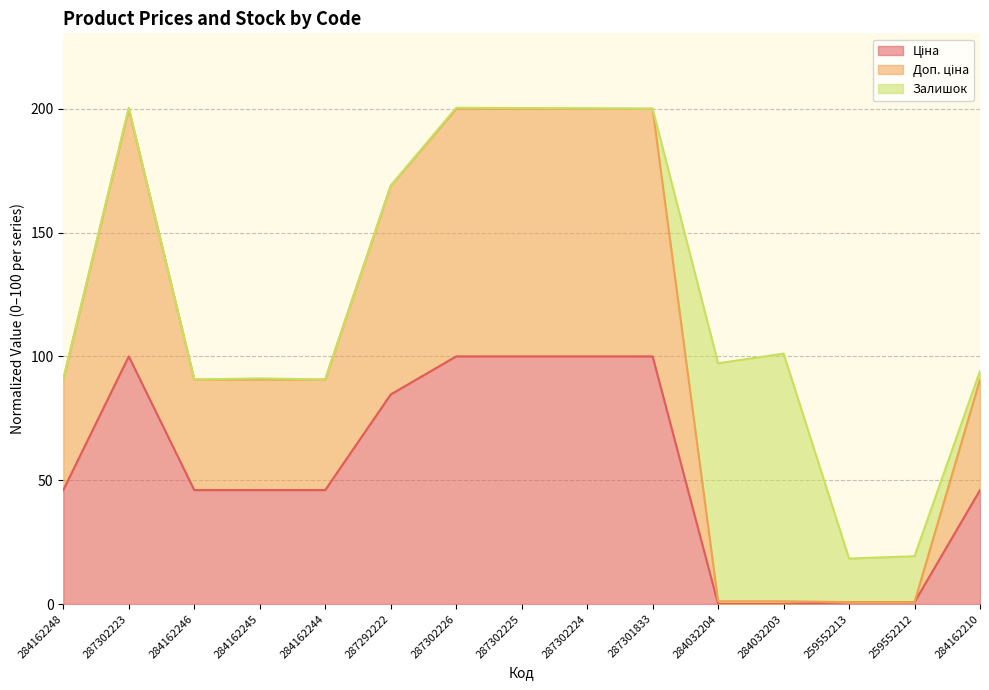

Count the number of categories in the chart.

15